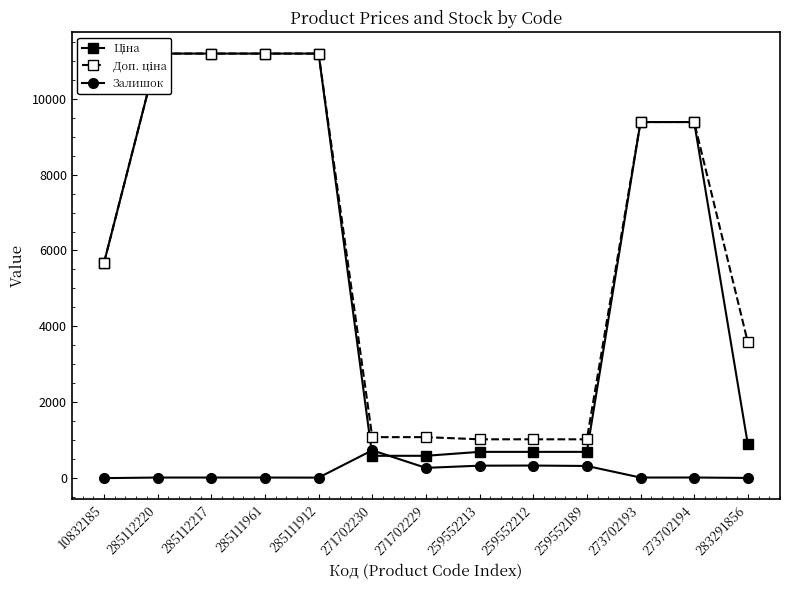

What is the minimum value shown in the chart?

2.0